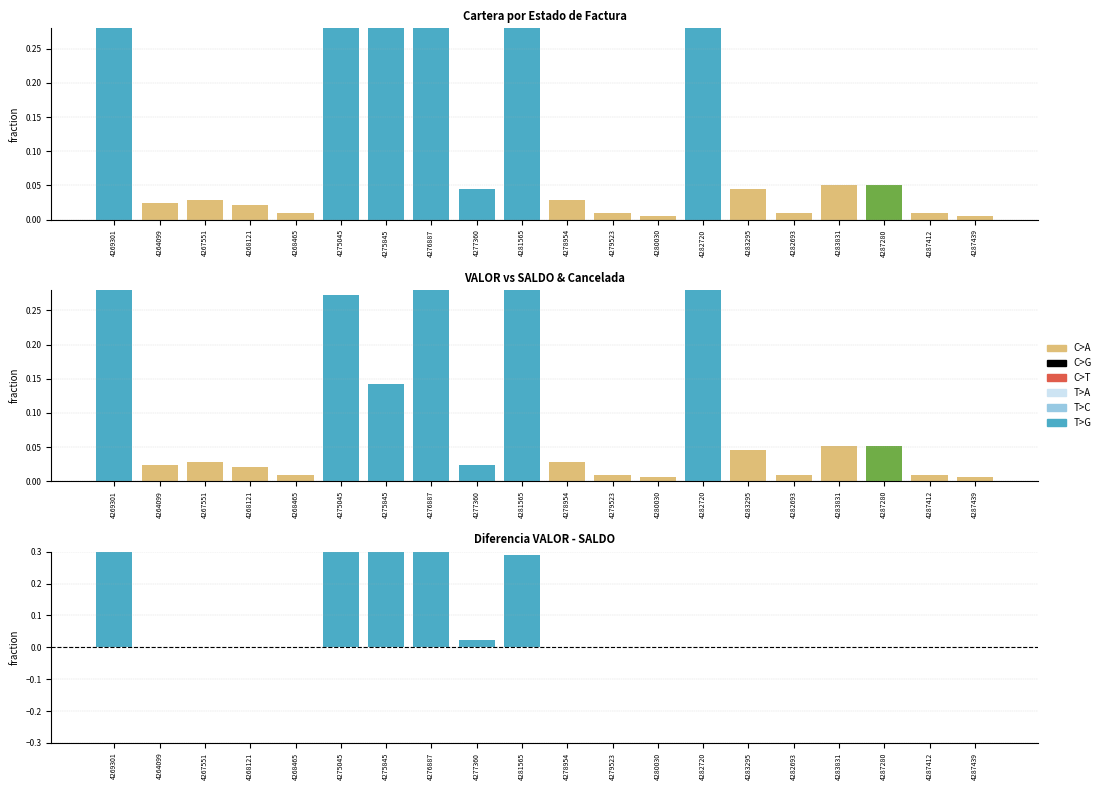

How many bars are there in total?

60